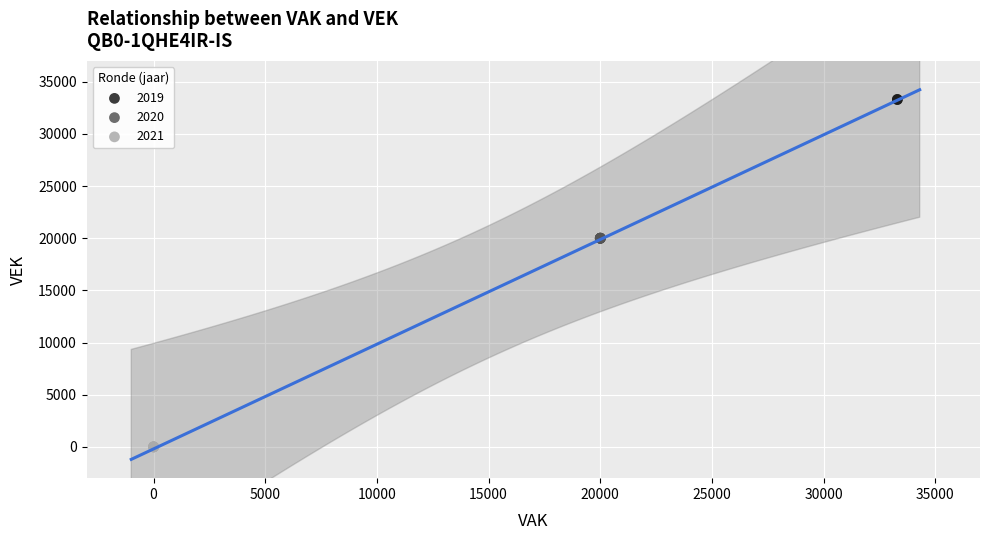

What are all the series names shown in the legend?

2019, 2020, 2021